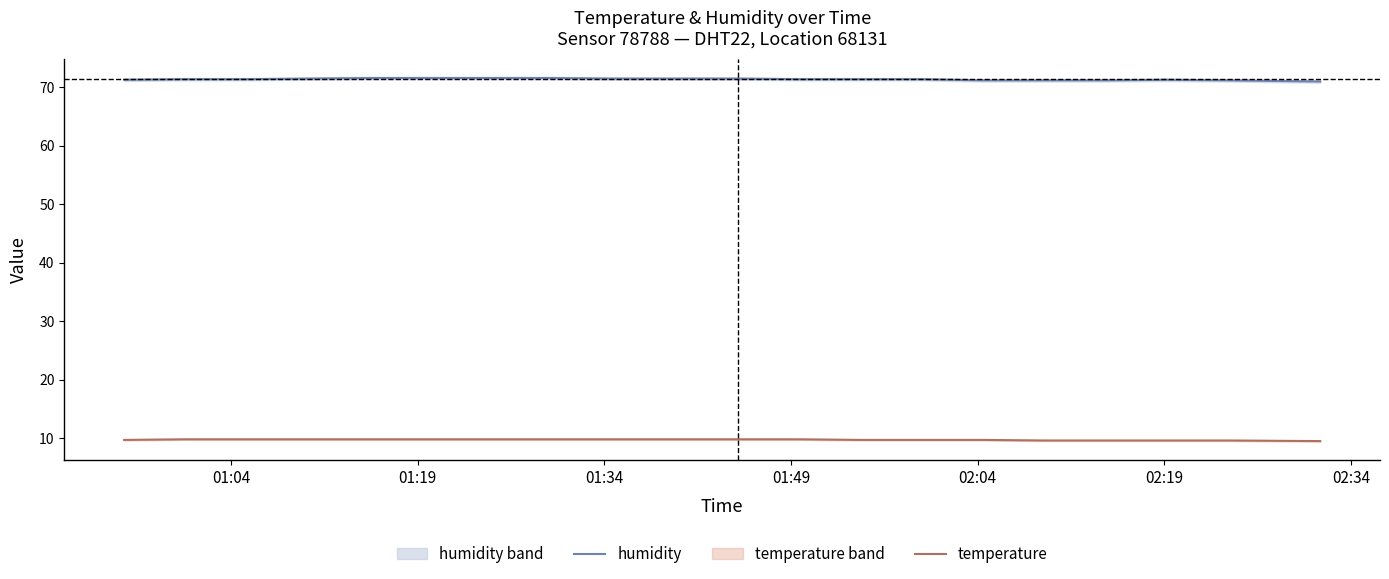

How many temperature values are between 9 and 10?

20